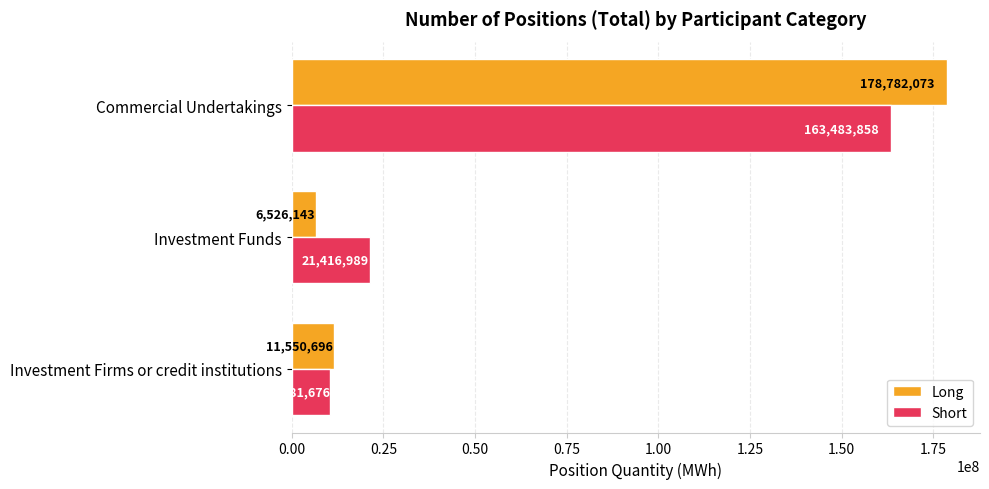

Which series has the widest spread of values?

Long